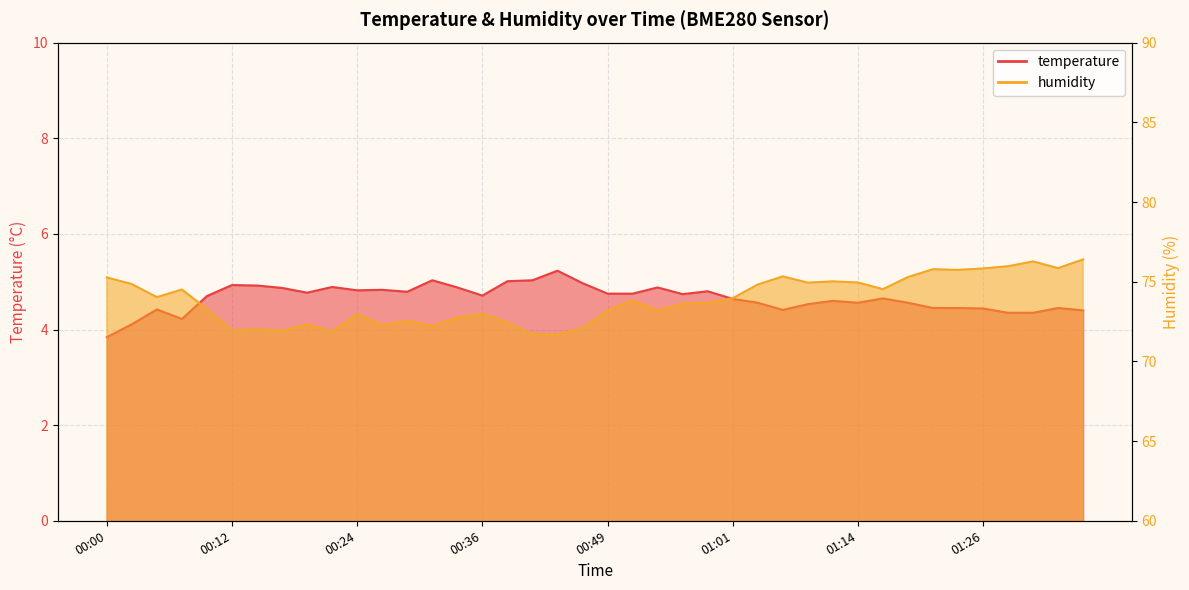

Between 00:05 and 00:34, which series saw the biggest shift?

humidity